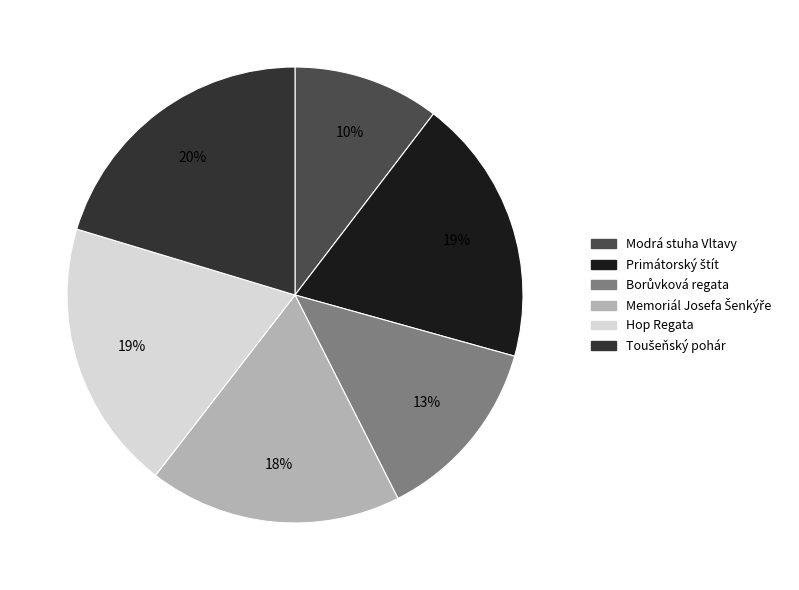

Between Modrá stuha Vltavy and Hop Regata, which is larger?

Hop Regata